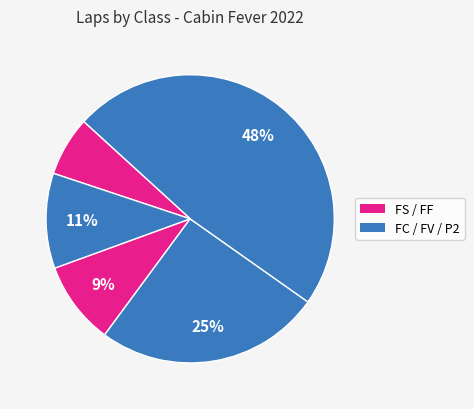

Count the number of slices in the pie.

5